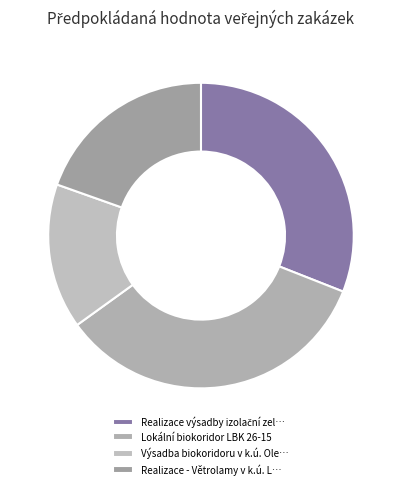

How many segments does this pie chart have?

4